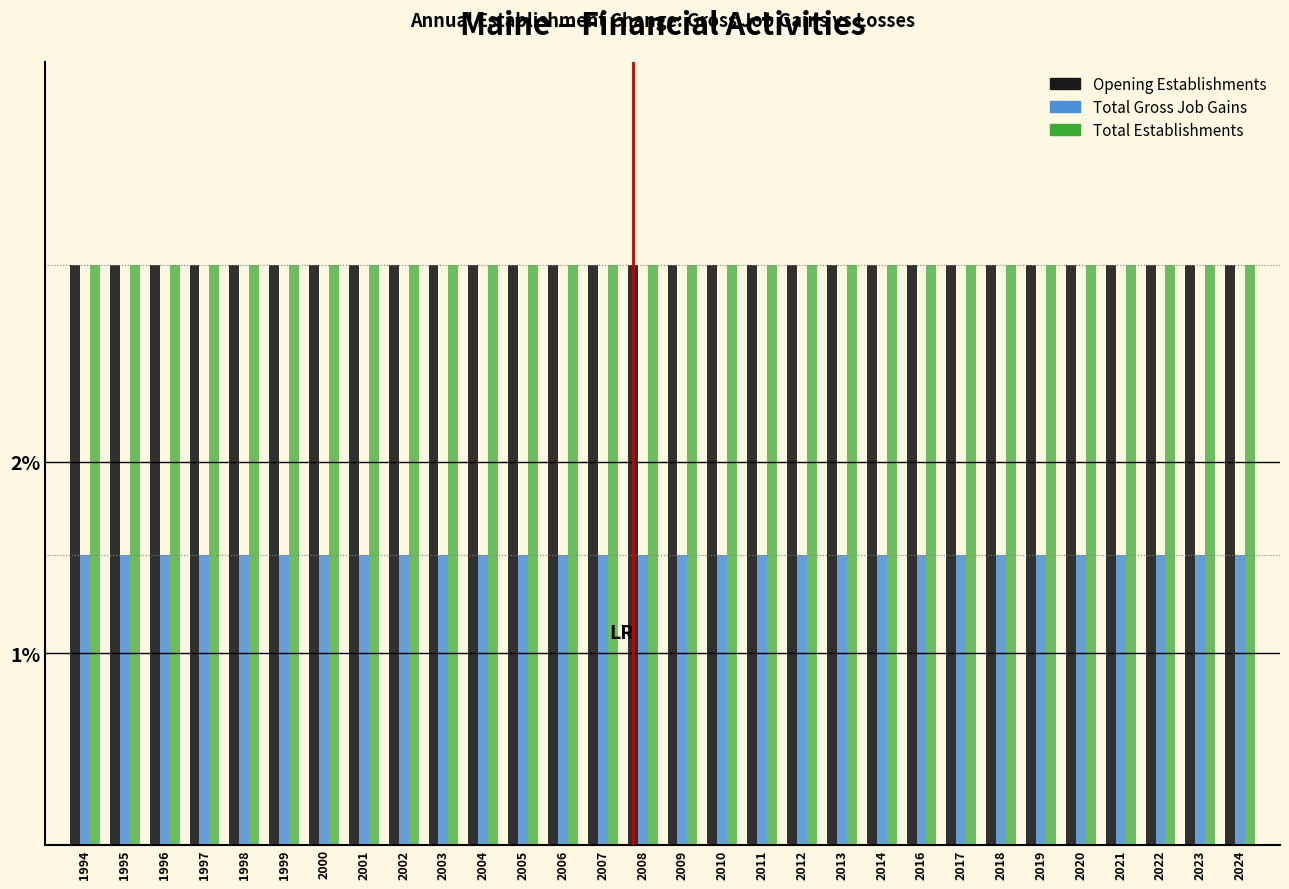

What are all the series names shown in the legend?

Opening Establishments, Total Gross Job Gains, Total Establishments